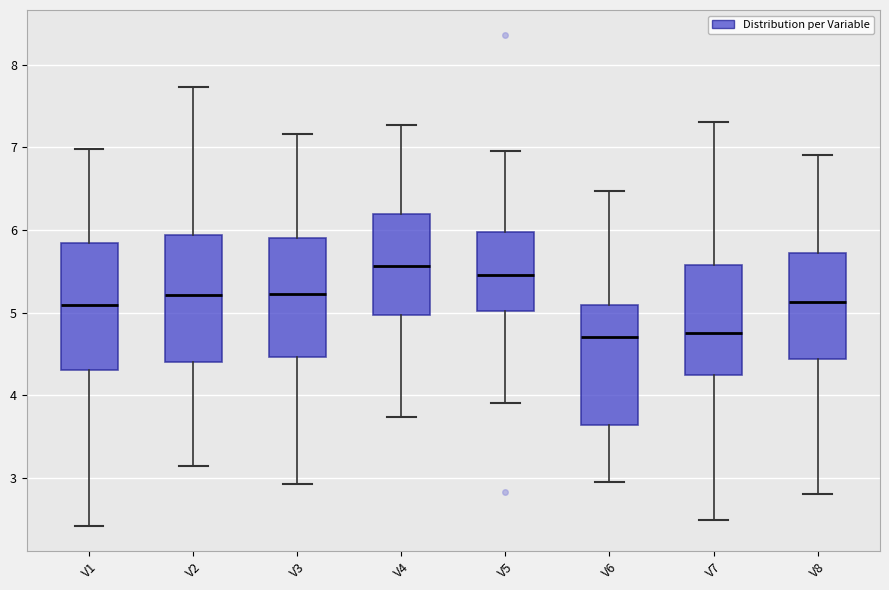

Reading left to right, read every box against the y-axis: the position of its median line, the range the box covers, and the ends of its whiskers. The values are not printed on the chart, so give them approximately, as read against the axis.

V1: median 5.1, box 4.3 to 5.8, whiskers 2.4 to 7.0
V2: median 5.2, box 4.4 to 5.9, whiskers 3.1 to 7.7
V3: median 5.2, box 4.5 to 5.9, whiskers 2.9 to 7.2
V4: median 5.6, box 5.0 to 6.2, whiskers 3.7 to 7.3
V5: median 5.5, box 5.0 to 6.0, whiskers 3.9 to 7.0
V6: median 4.7, box 3.6 to 5.1, whiskers 2.9 to 6.5
V7: median 4.7, box 4.2 to 5.6, whiskers 2.5 to 7.3
V8: median 5.1, box 4.4 to 5.7, whiskers 2.8 to 6.9